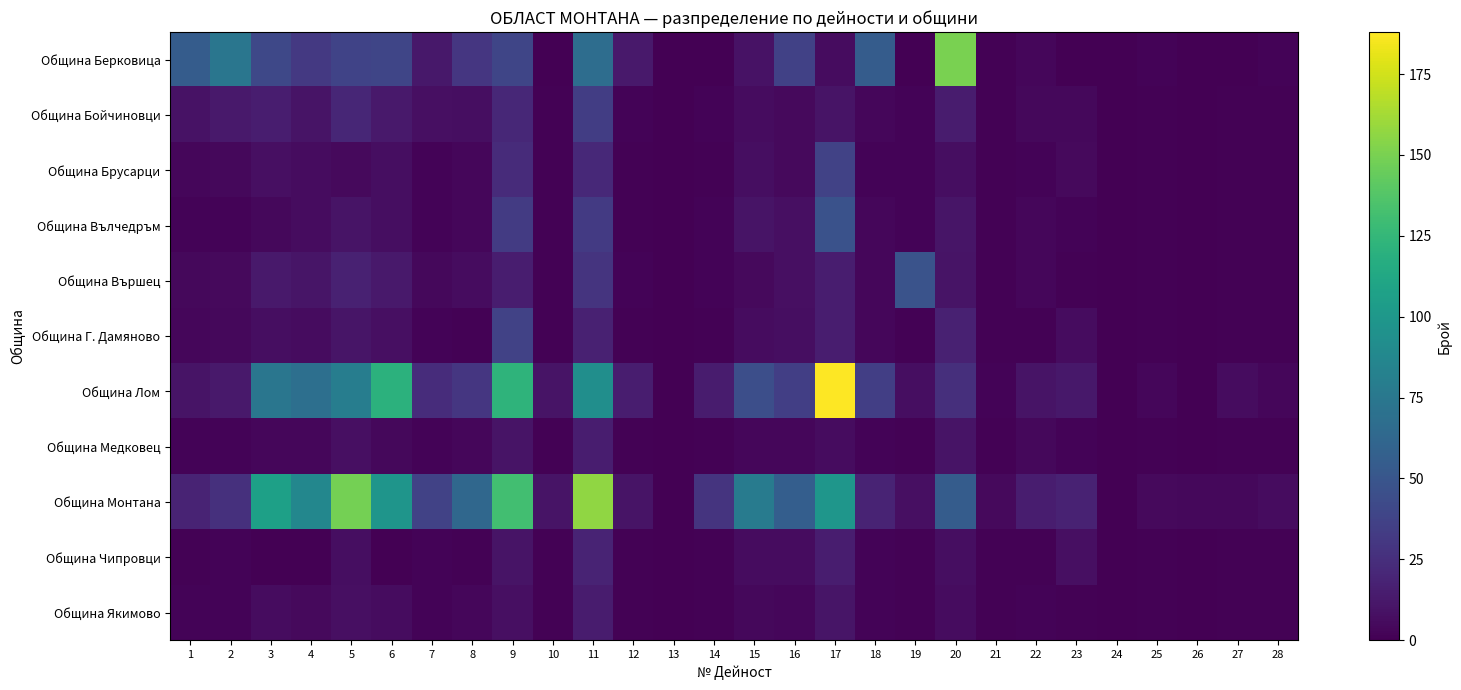

Reading right to left, transcribe all the data shown in this chart.

Община Берковица: 28=2	27=0	26=0	25=2	24=0	23=0	22=3	21=1	20=150	19=0	18=55	17=6	16=36	15=9	14=0	13=0	12=13	11=67	10=0	9=39	8=30	7=12	6=39	5=38	4=31	3=41	2=74	1=55
Община Бойчиновци: 28=1	27=1	26=0	25=1	24=0	23=4	22=4	21=1	20=14	19=2	18=3	17=10	16=5	15=6	14=2	13=0	12=2	11=34	10=1	9=21	8=7	7=8	6=13	5=20	4=10	3=15	2=13	1=9
Община Брусарци: 28=1	27=1	26=0	25=1	24=0	23=5	22=2	21=1	20=7	19=2	18=2	17=37	16=5	15=7	14=1	13=0	12=1	11=22	10=1	9=23	8=3	7=2	6=7	5=5	4=6	3=8	2=4	1=3
Община Вълчедръм: 28=1	27=1	26=0	25=1	24=0	23=2	22=3	21=1	20=11	19=2	18=3	17=47	16=8	15=10	14=2	13=0	12=1	11=32	10=1	9=33	8=3	7=2	6=7	5=10	4=6	3=4	2=2	1=2
Община Вършец: 28=1	27=1	26=0	25=1	24=0	23=1	22=3	21=1	20=10	19=48	18=3	17=15	16=8	15=5	14=2	13=0	12=2	11=28	10=1	9=15	8=6	7=4	6=13	5=17	4=11	3=13	2=5	1=4
Община Г. Дамяново: 28=1	27=1	26=0	25=1	24=0	23=6	22=1	21=1	20=17	19=1	18=3	17=15	16=7	15=6	14=1	13=0	12=1	11=17	10=1	9=37	8=1	7=2	6=8	5=11	4=6	3=7	2=4	1=3
Община Лом: 28=3	27=6	26=0	25=3	24=0	23=12	22=10	21=2	20=25	19=7	18=35	17=188	16=35	15=45	14=14	13=0	12=15	11=93	10=10	9=122	8=30	7=24	6=121	5=80	4=69	3=74	2=13	1=10
Община Медковец: 28=1	27=1	26=0	25=1	24=0	23=2	22=4	21=1	20=10	19=1	18=2	17=6	16=3	15=3	14=1	13=0	12=1	11=15	10=1	9=10	8=3	7=2	6=4	5=8	4=3	3=3	2=2	1=2
Община Монтана: 28=6	27=4	26=4	25=5	24=0	23=18	22=15	21=5	20=55	19=8	18=19	17=99	16=56	15=78	14=28	13=0	12=10	11=157	10=10	9=131	8=63	7=37	6=98	5=149	4=87	3=107	2=26	1=19
Община Чипровци: 28=1	27=1	26=0	25=1	24=0	23=8	22=1	21=1	20=7	19=1	18=2	17=15	16=6	15=6	14=1	13=0	12=1	11=19	10=1	9=10	8=1	7=2	6=0	5=7	4=0	3=0	2=2	1=1
Община Якимово: 28=1	27=1	26=0	25=1	24=0	23=1	22=2	21=1	20=6	19=1	18=2	17=11	16=3	15=4	14=1	13=0	12=1	11=14	10=1	9=8	8=3	7=2	6=6	5=8	4=5	3=6	2=2	1=2